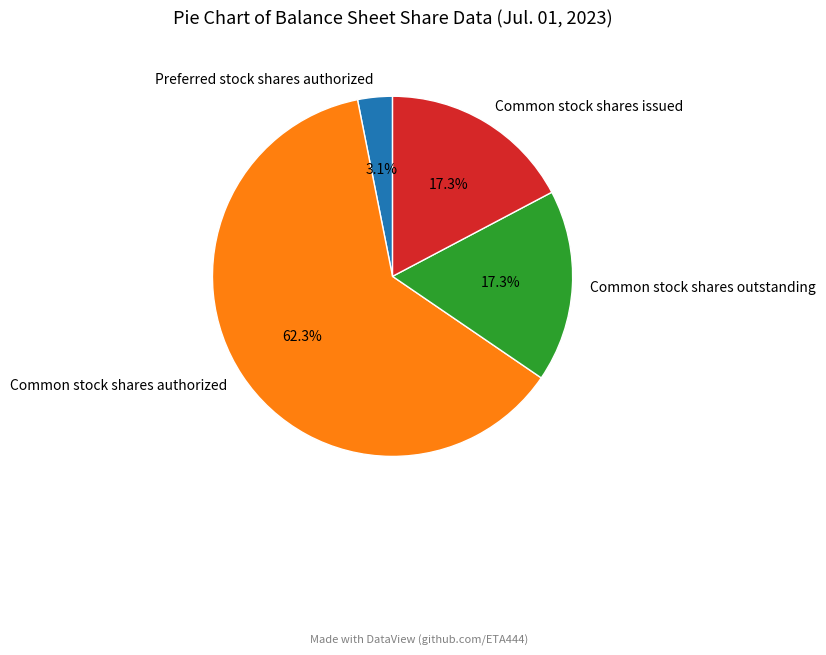

Combined, do Common stock shares outstanding and Common stock shares authorized account for over 50%?

Yes